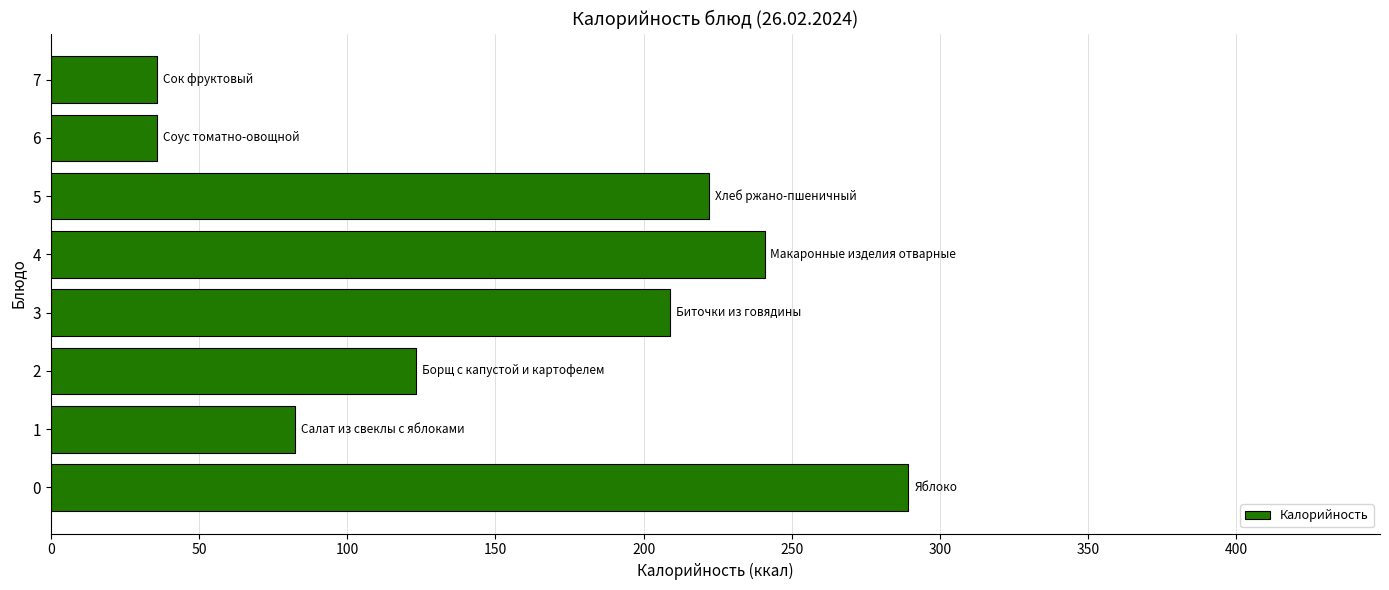

The value at 0 is 490.1. True or false?

False